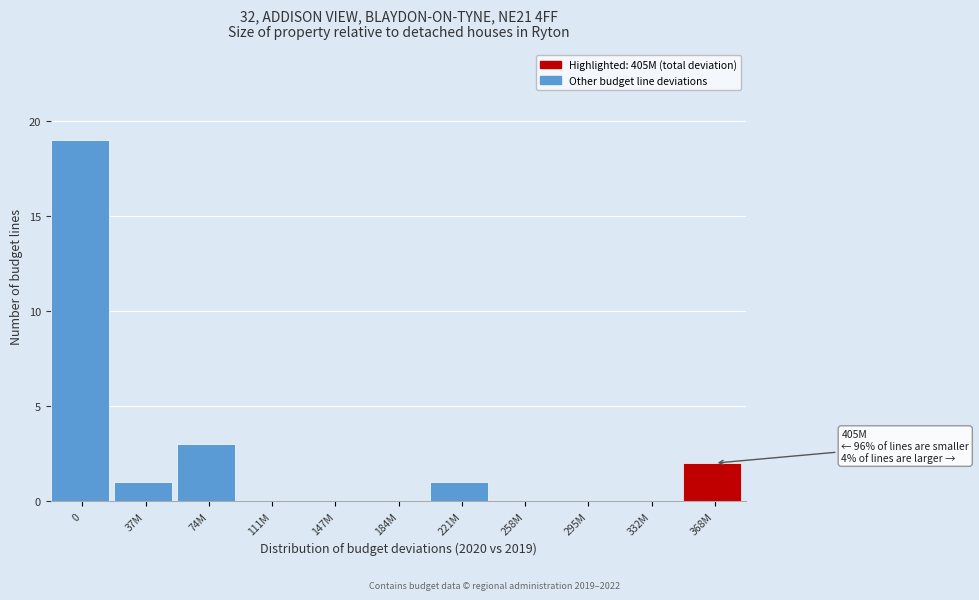

Reading left to right, what are all the values shown in this chart?

0=19	37M=1	74M=3	111M=0	147M=0	184M=0	221M=1	258M=0	295M=0	332M=0	368M=2